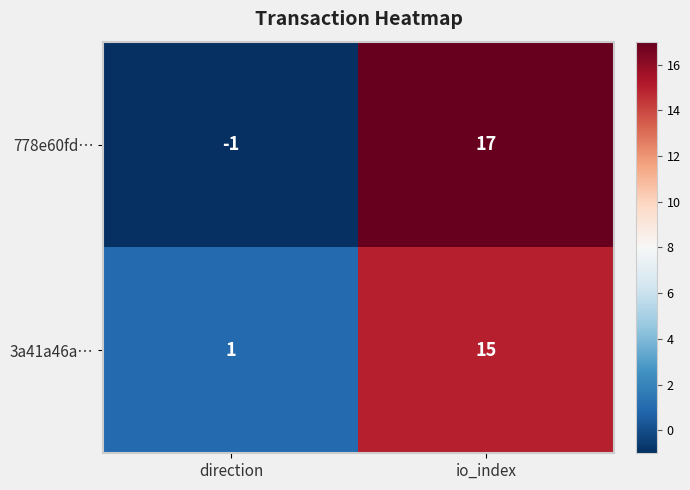

At which label does 778e60fd… reach its peak?

io_index